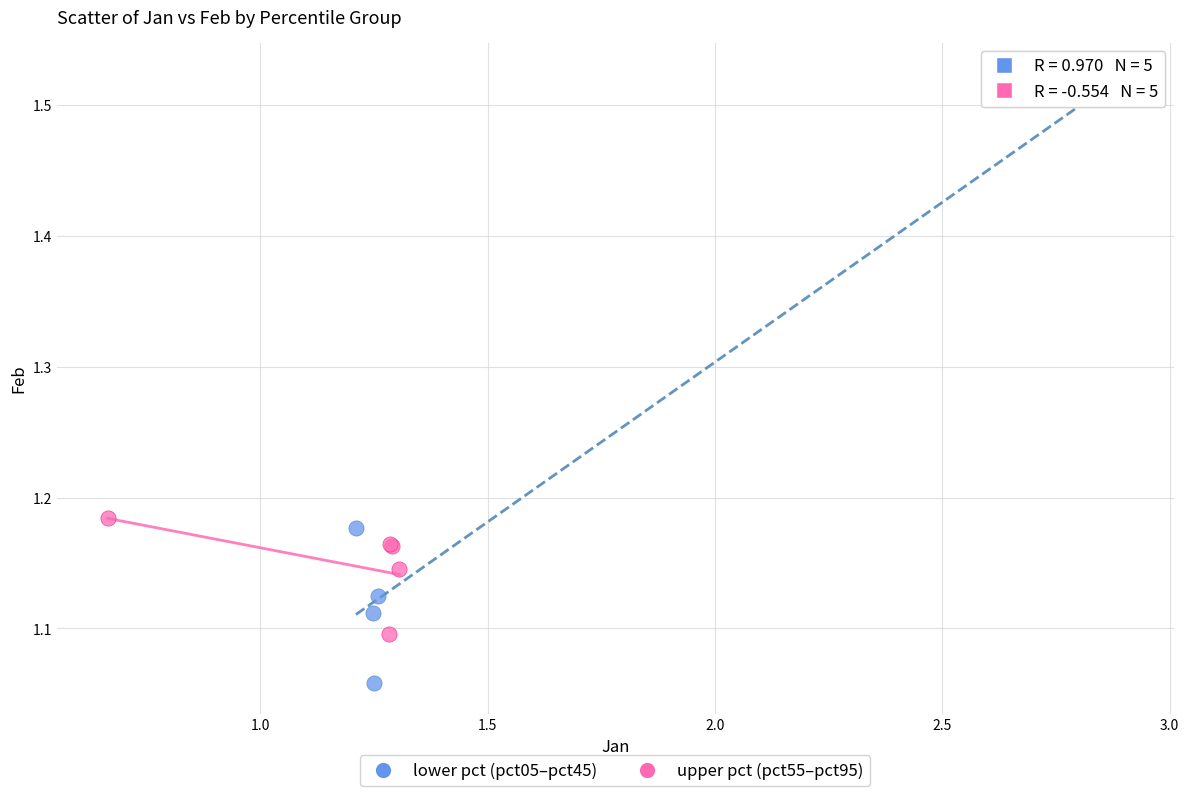

Which series reaches the maximum Y coordinate?

lower pct (pct05–pct45)